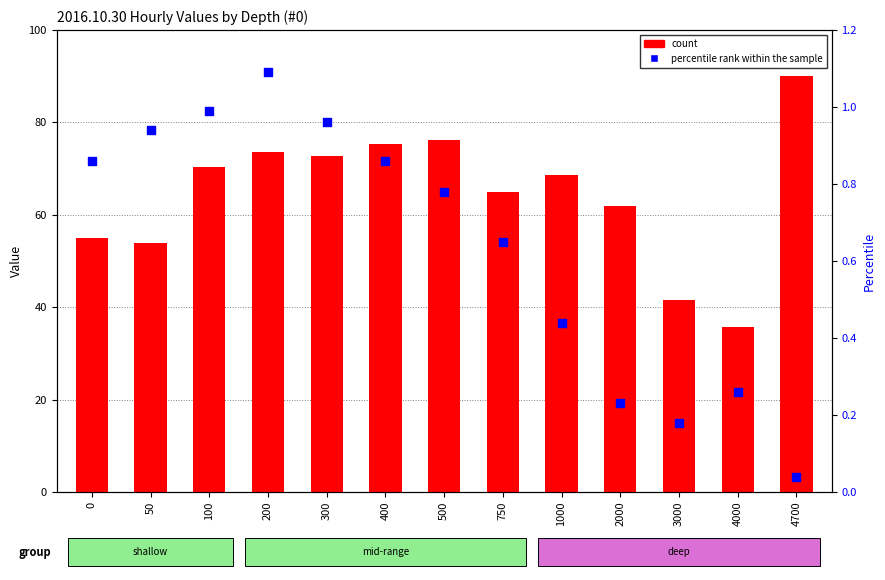

What is the total value across all series at 750?

65.6